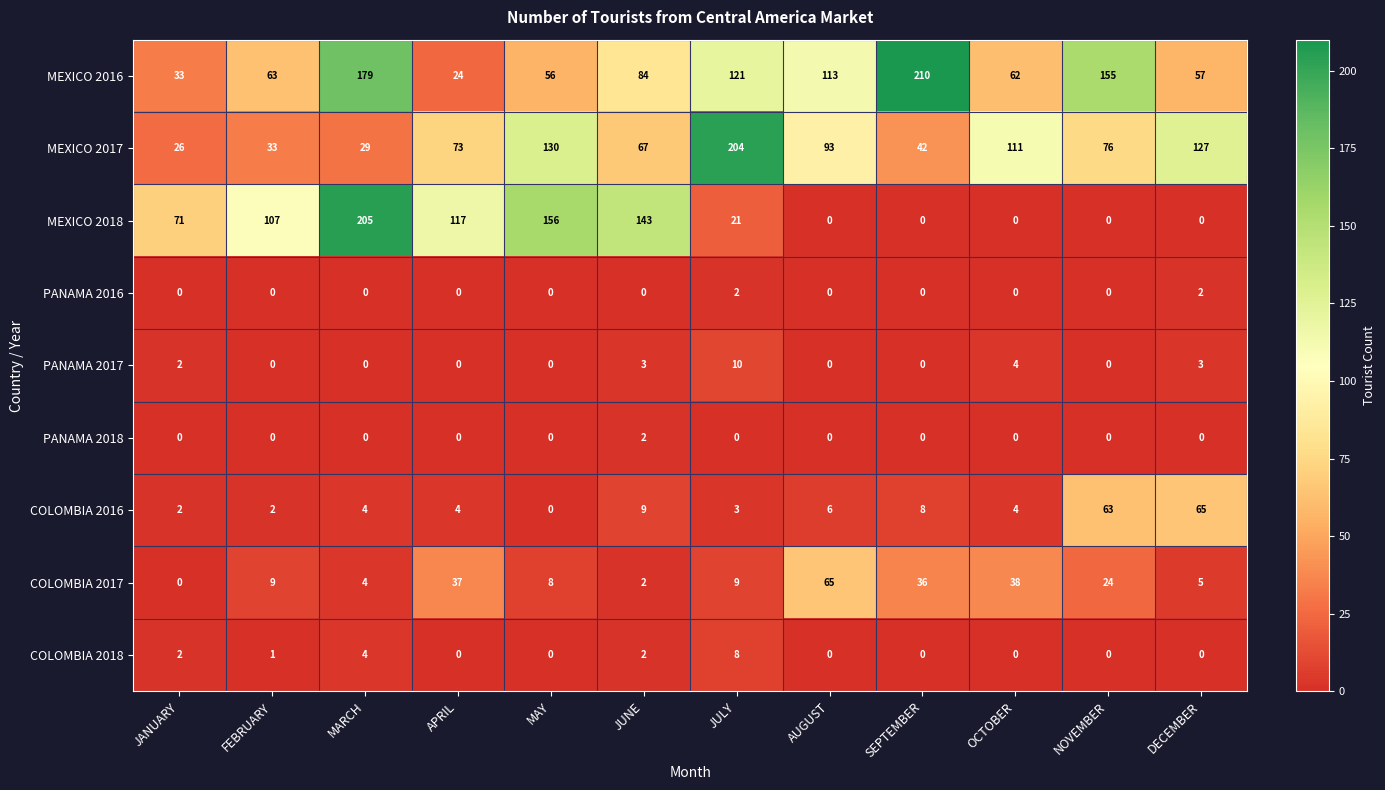

What is the sum of the COLOMBIA 2016 values at MAY and APRIL?

4